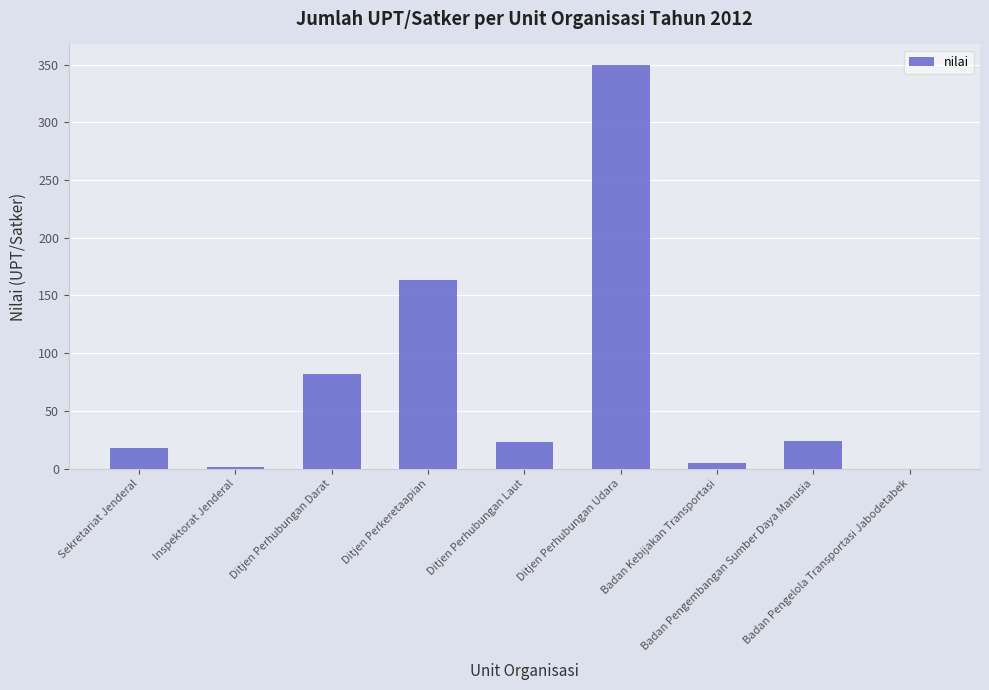

What is the sum of all values?

666